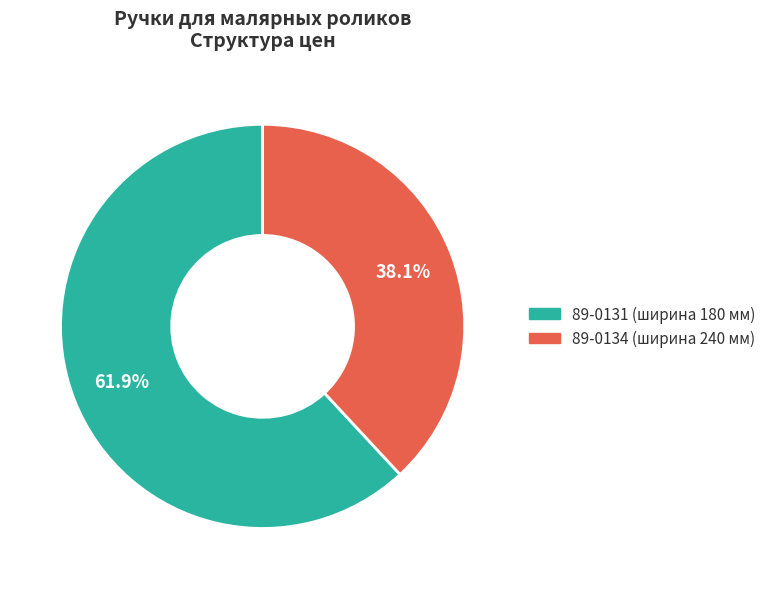

Combined, do 89-0131 and 89-0134 account for over 50%?

Yes